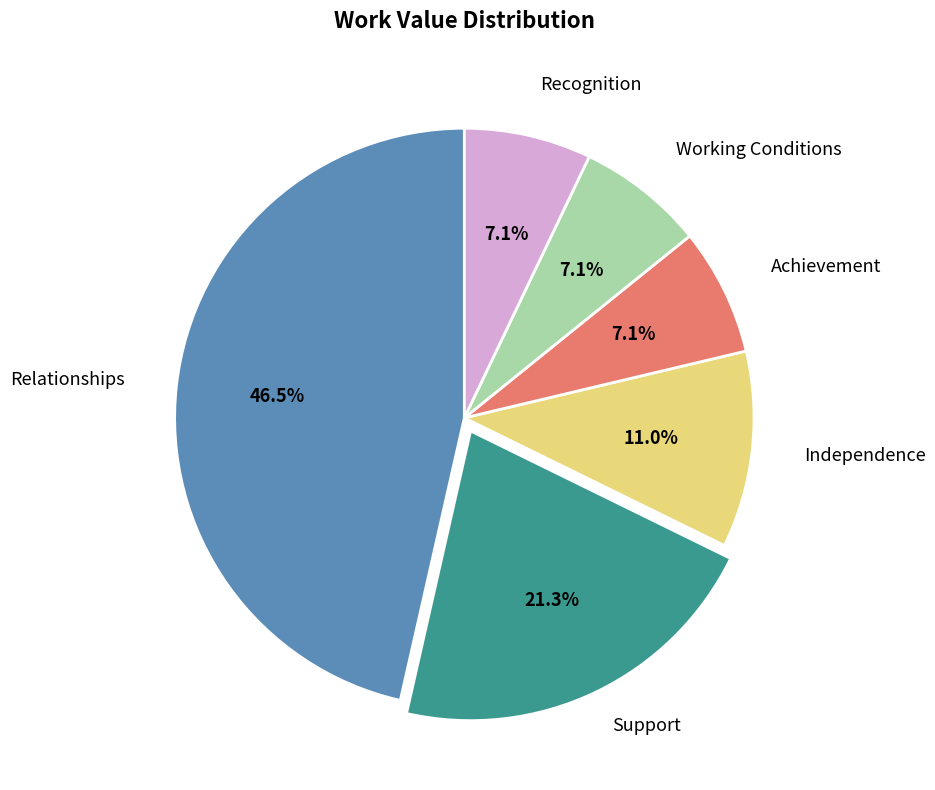

Does any single category account for the majority?

No